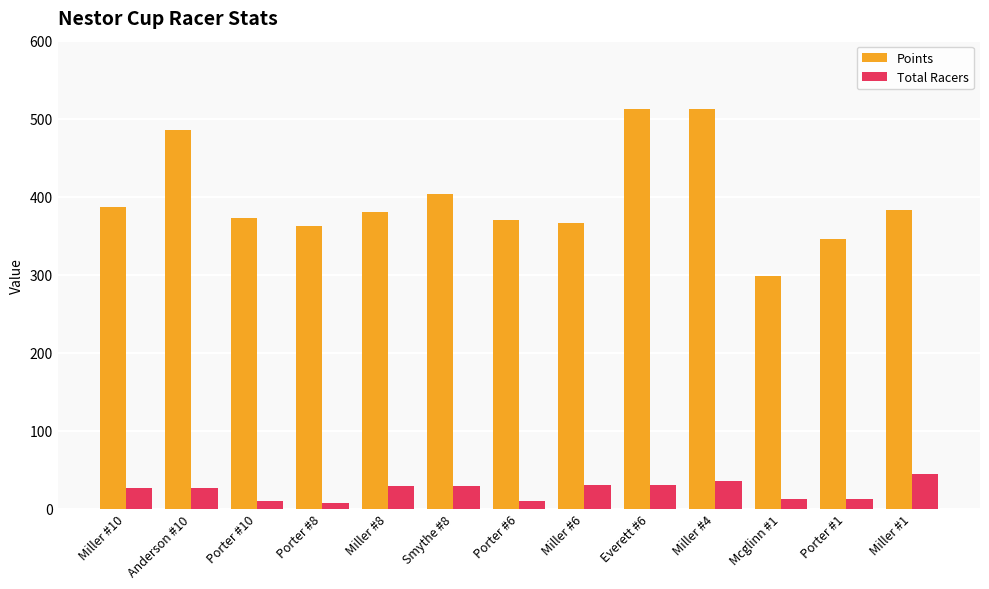

At how many categories does at least one series exceed 462?

3